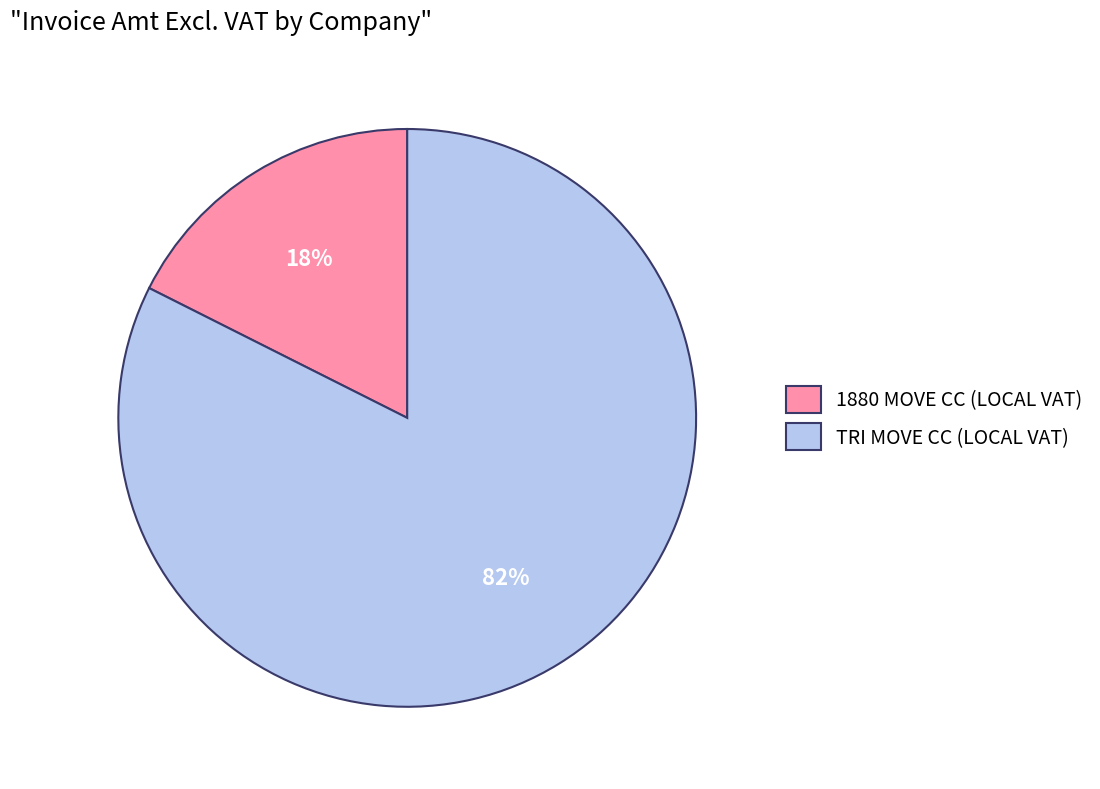

What percentage is the TRI MOVE CC (LOCAL VAT) slice, to the nearest percent?

82%